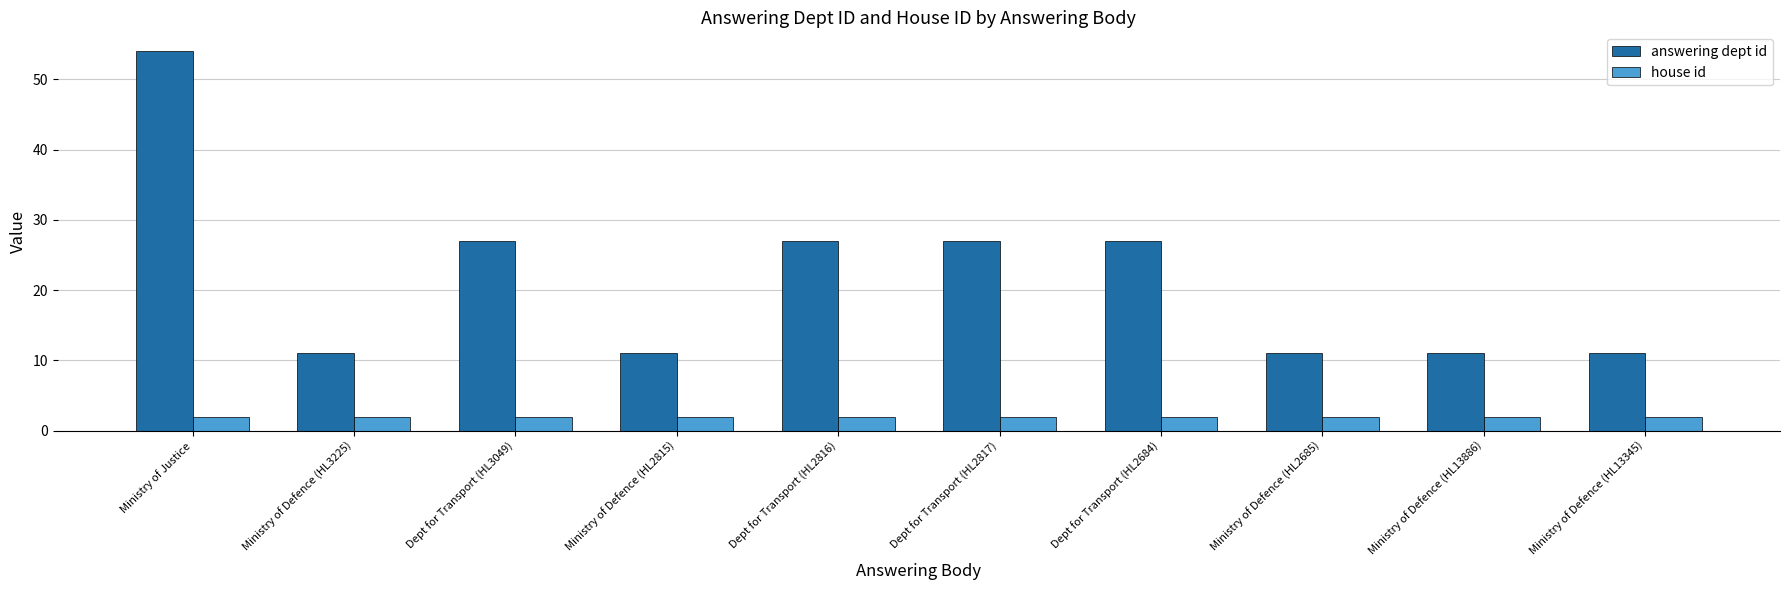

The value of answering dept id at Ministry of Defence (HL13345) is 11. True or false?

True